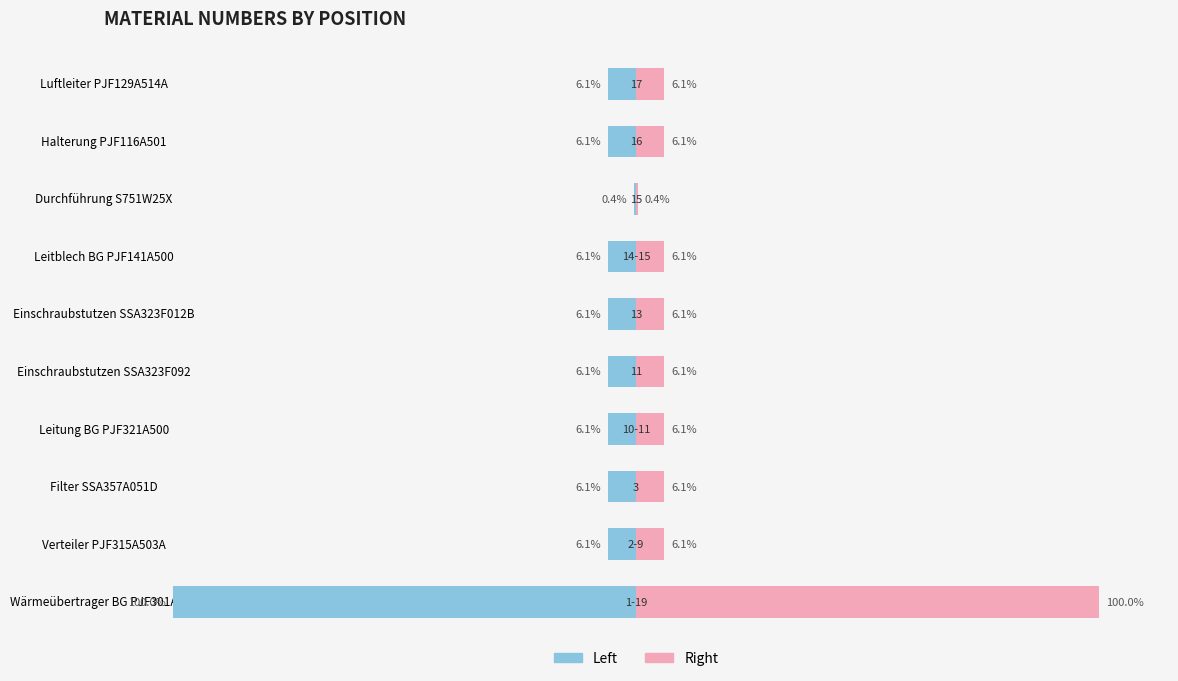

Count the number of categories in the chart.

10